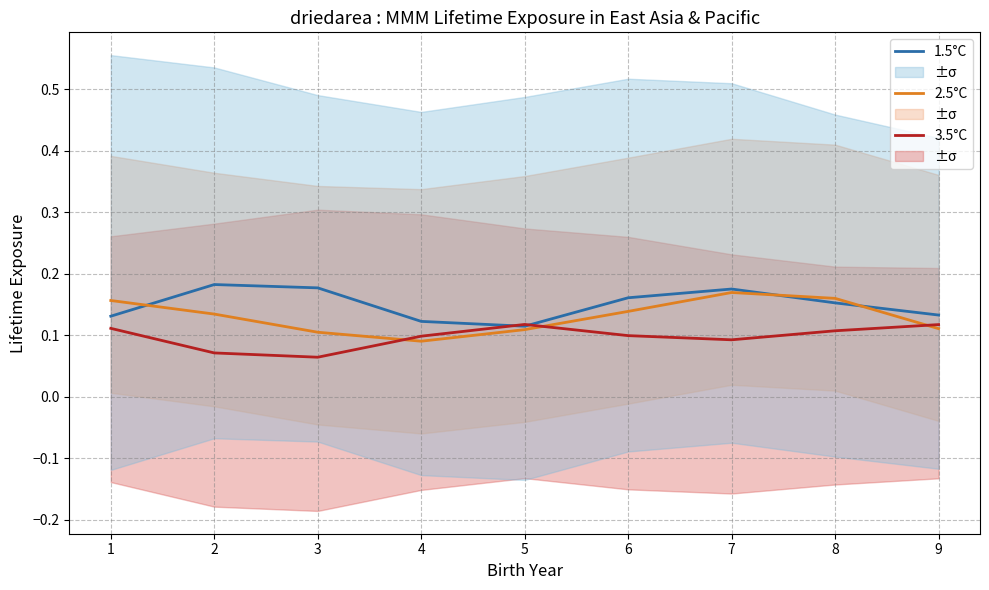

What is the total value across all series at 3?

0.3